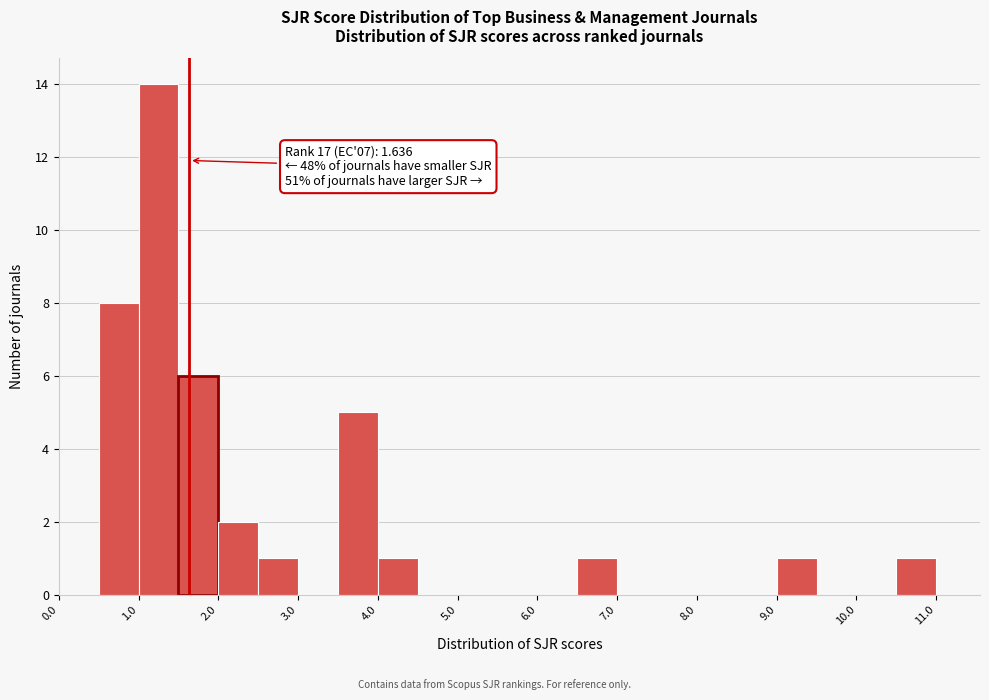

Over which range of the x-axis is the bar tallest?

1.0 to 1.5